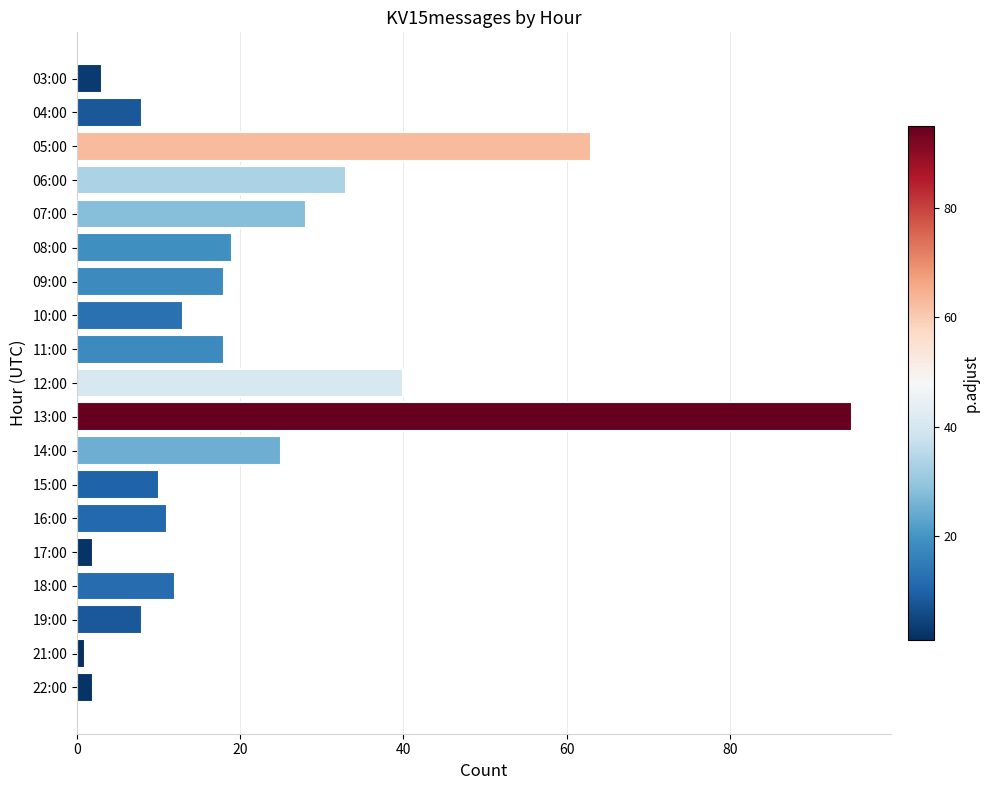

What is the value of the 4th bar from the top?

33